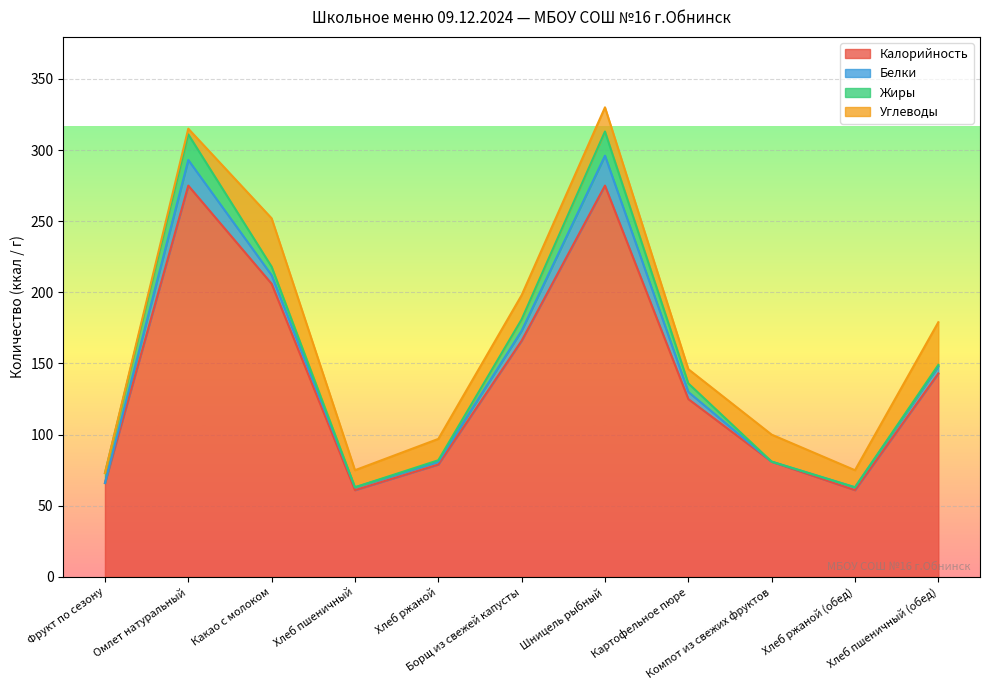

What is the average value of the Жиры series?

6